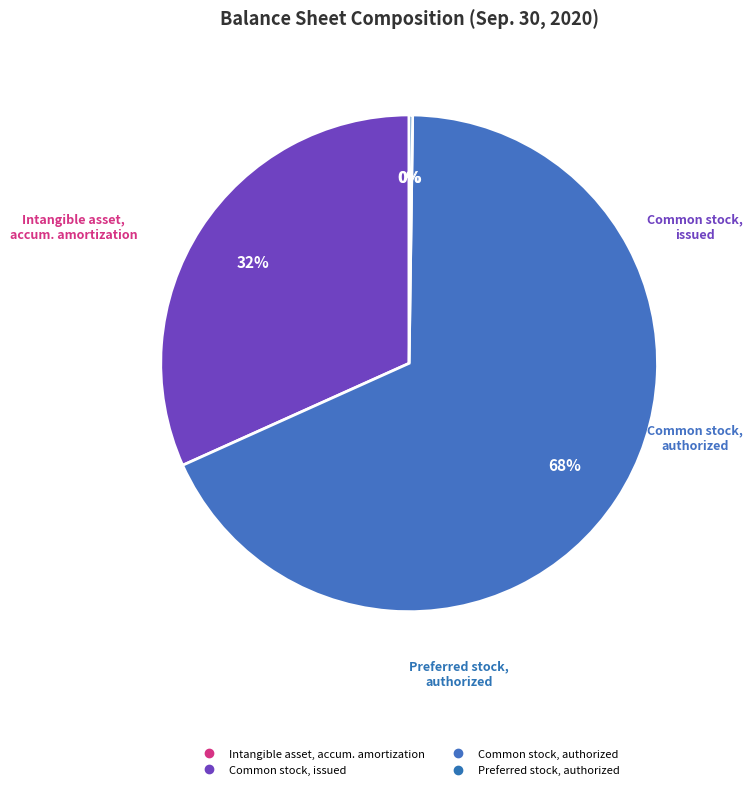

Count the number of slices in the pie.

4